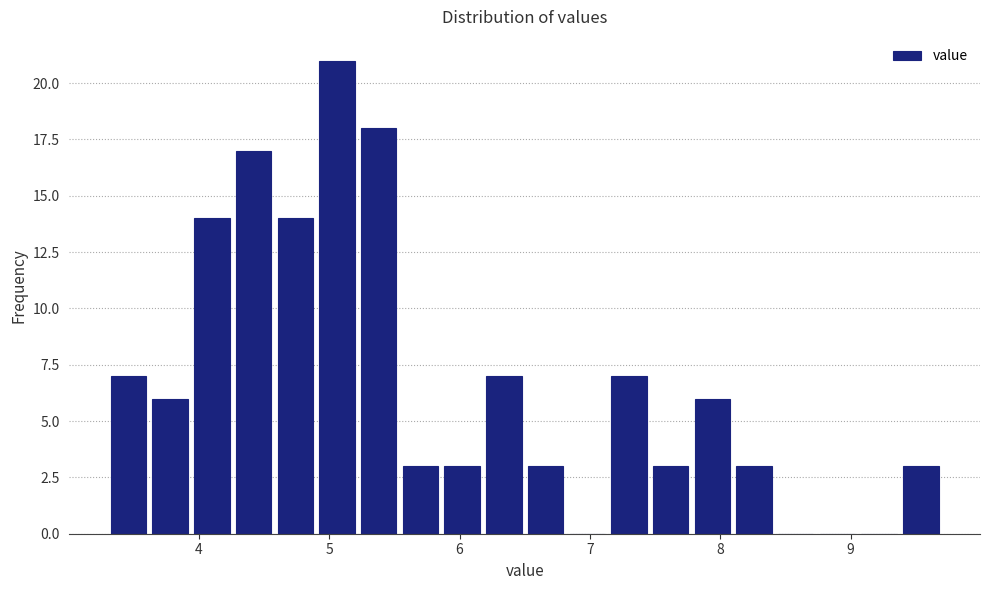

Around what value on the x-axis is the tallest bar? Give the approximate position of its centre, as read against the axis.

5.1